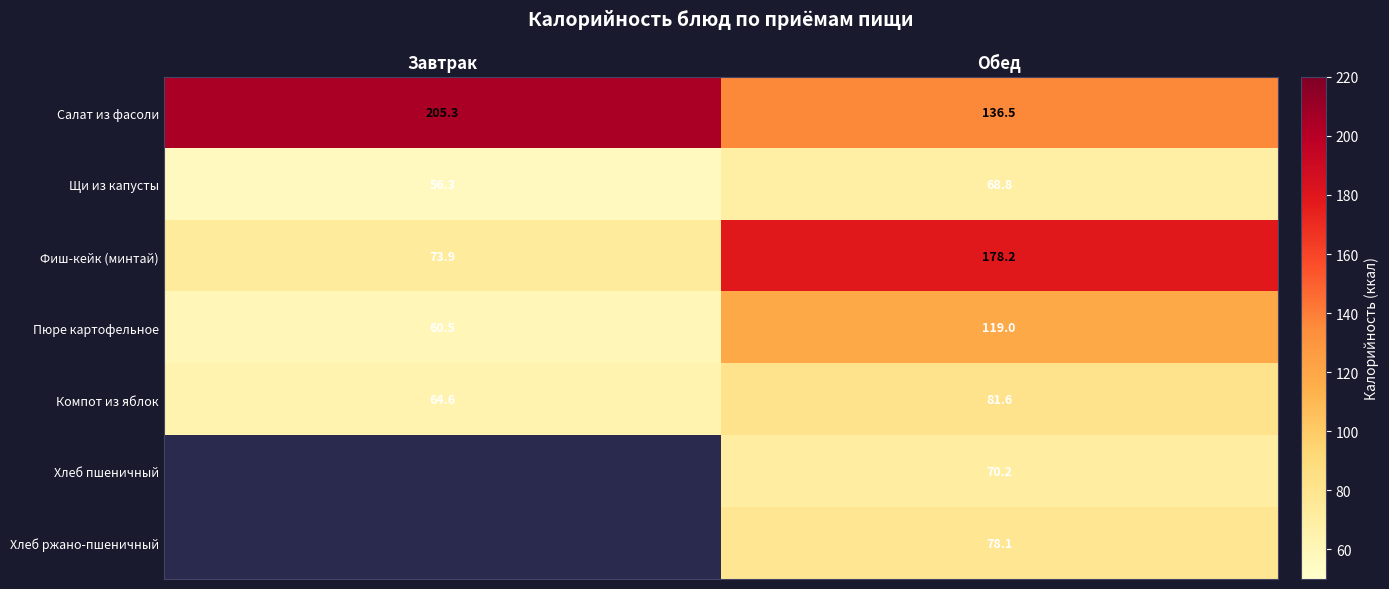

What is the average value of the Пюре картофельное series?

89.8